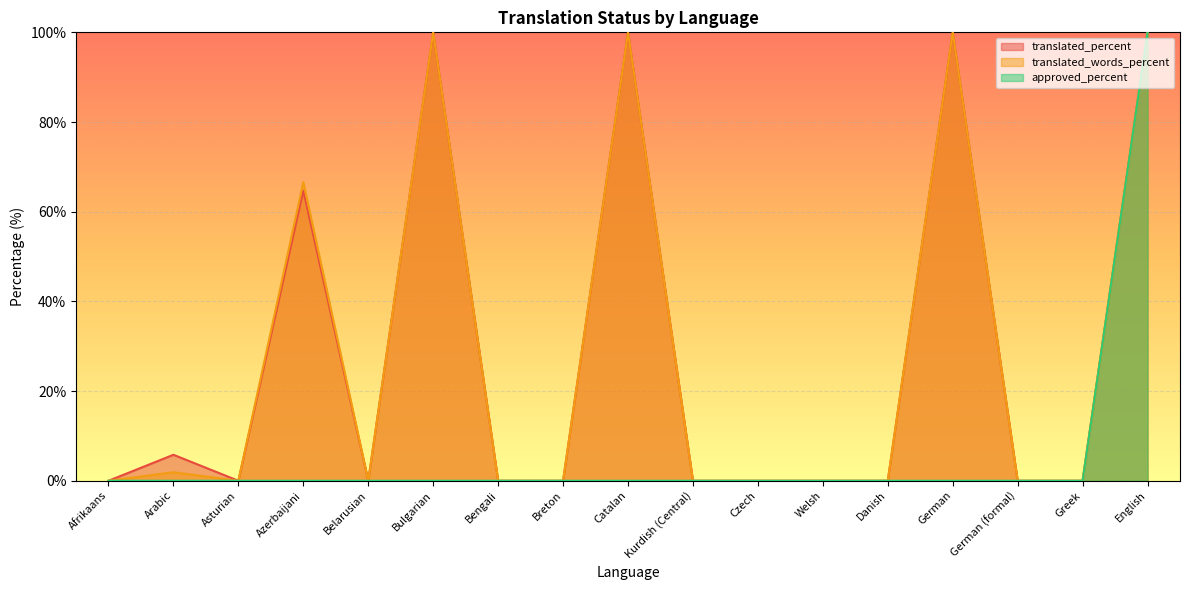

What is the sum of all translated_words_percent values?

468.5